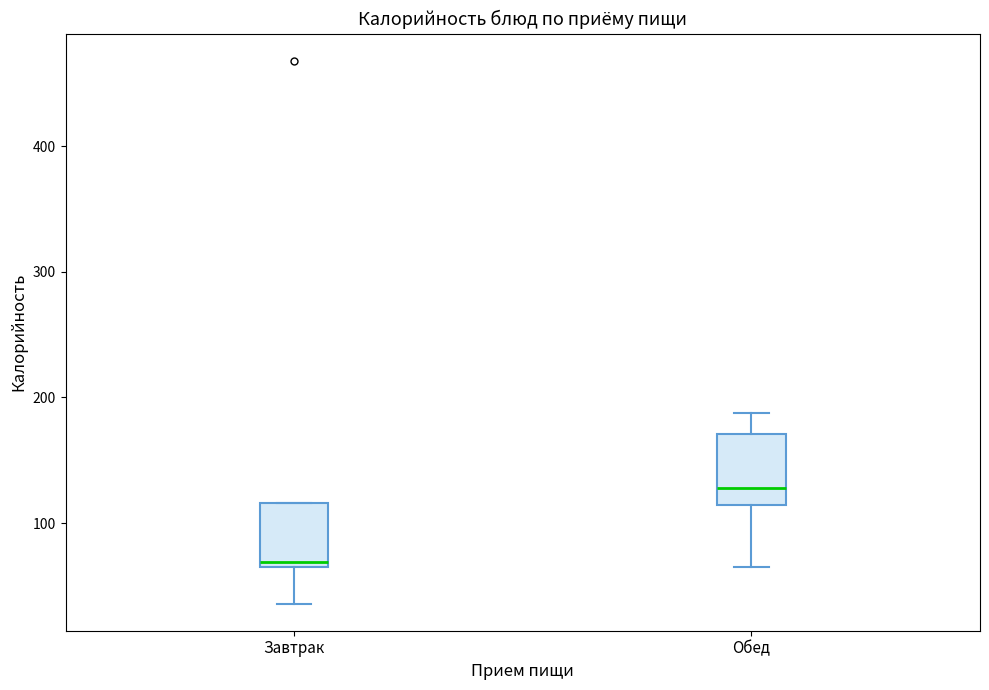

Which box has the lowest median line?

Завтрак